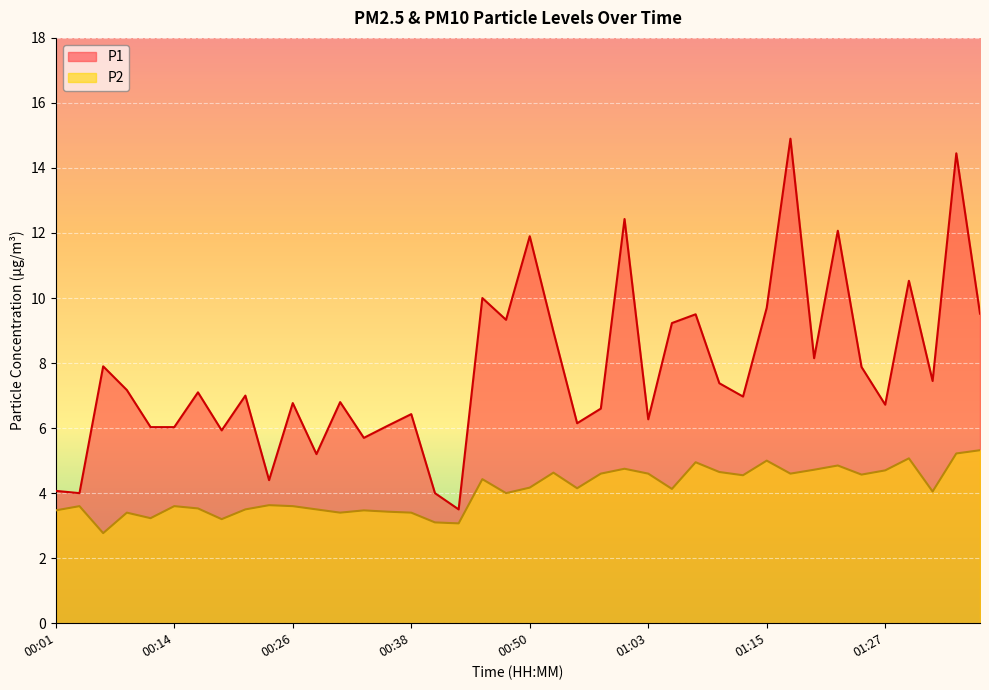

What is the difference between the maximum and minimum values in the P1 series?

11.4